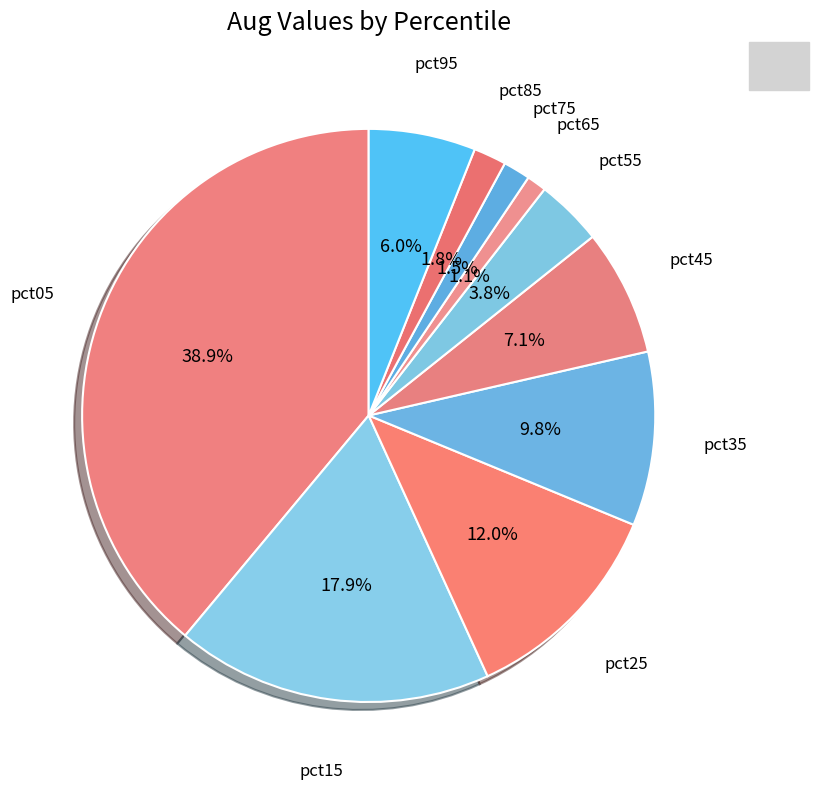

Which category has the biggest portion of the pie?

pct05